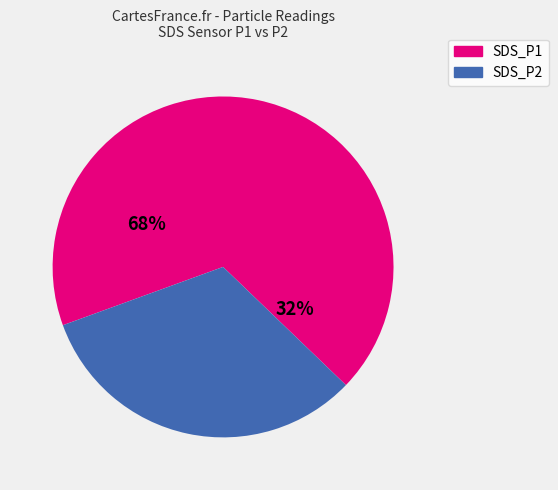

What portion of the pie excludes SDS_P2?

67.7%